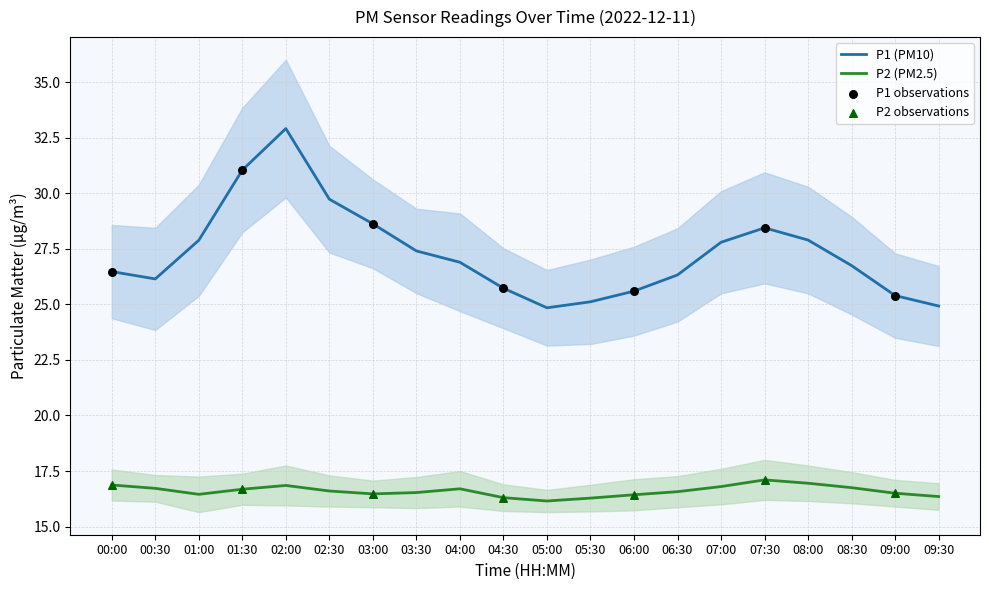

Which series has the largest total across all categories?

P1